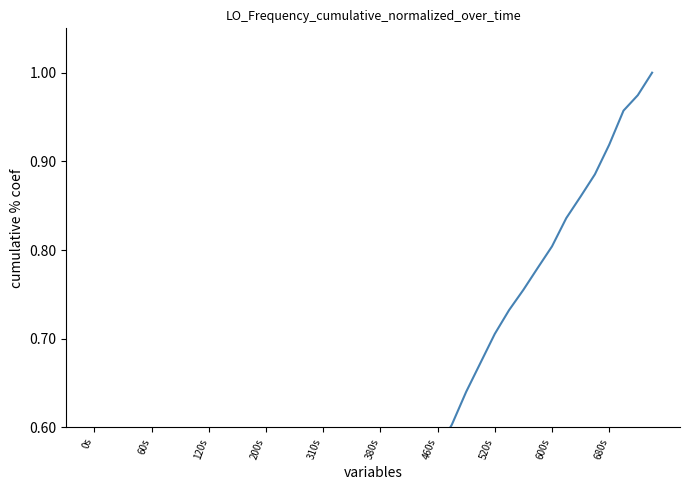

True or false: the data shows 0.1 at 60s.

False